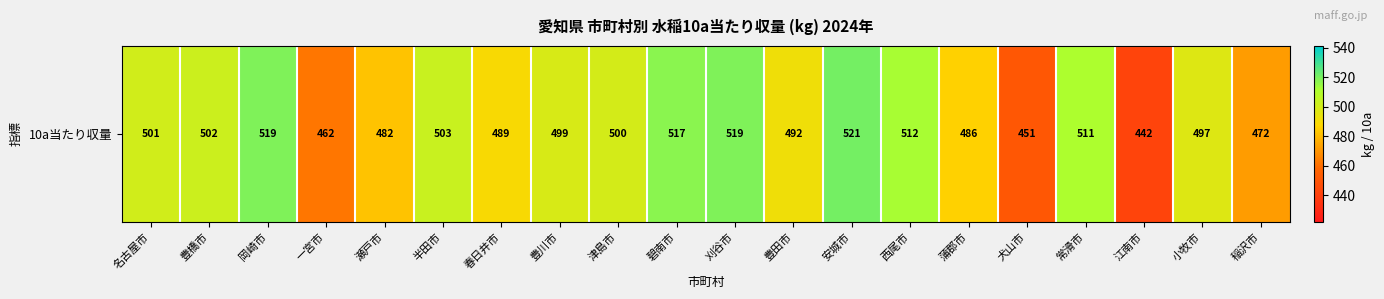

At which label does the data first exceed 500?

名古屋市